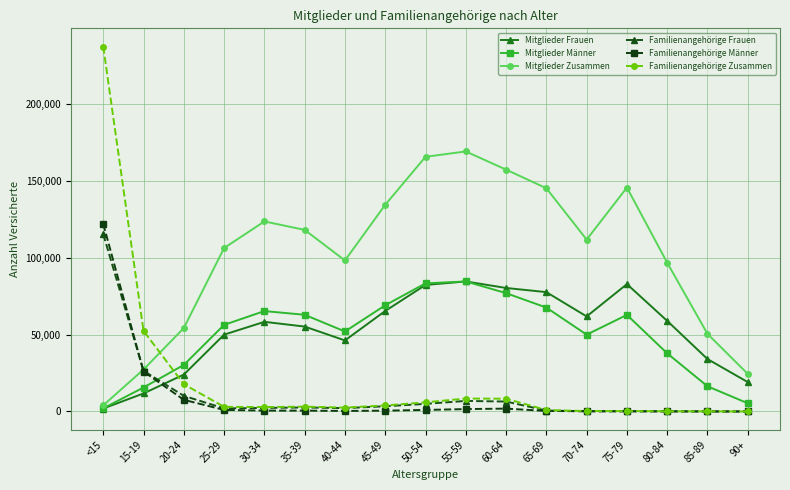

What is the label of the 6th point from the left?

35-39